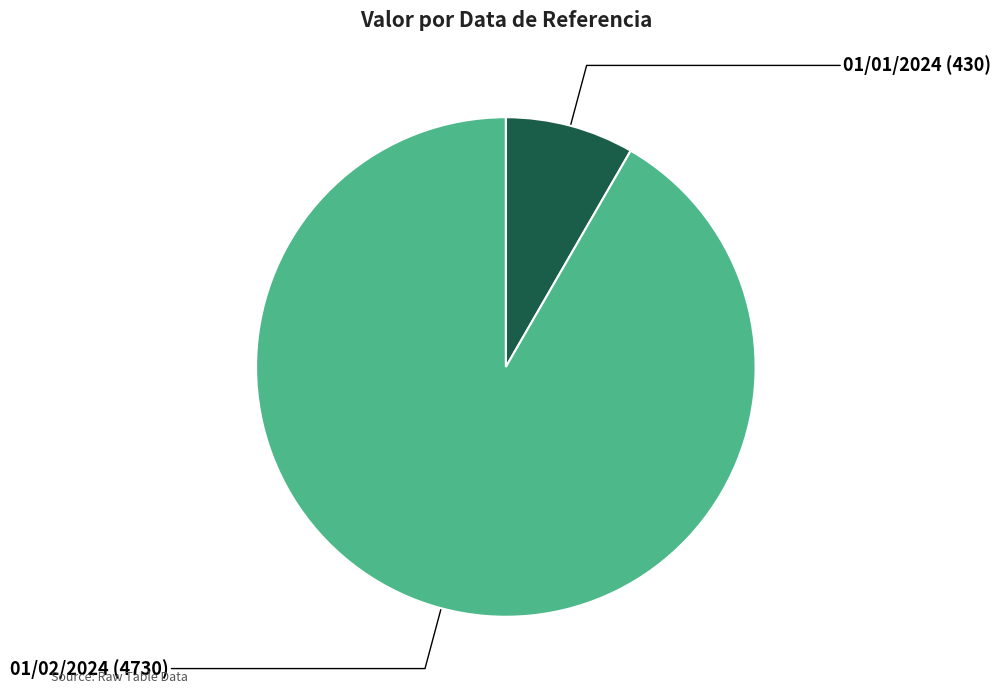

Which category has the smallest portion of the pie?

01/01/2024